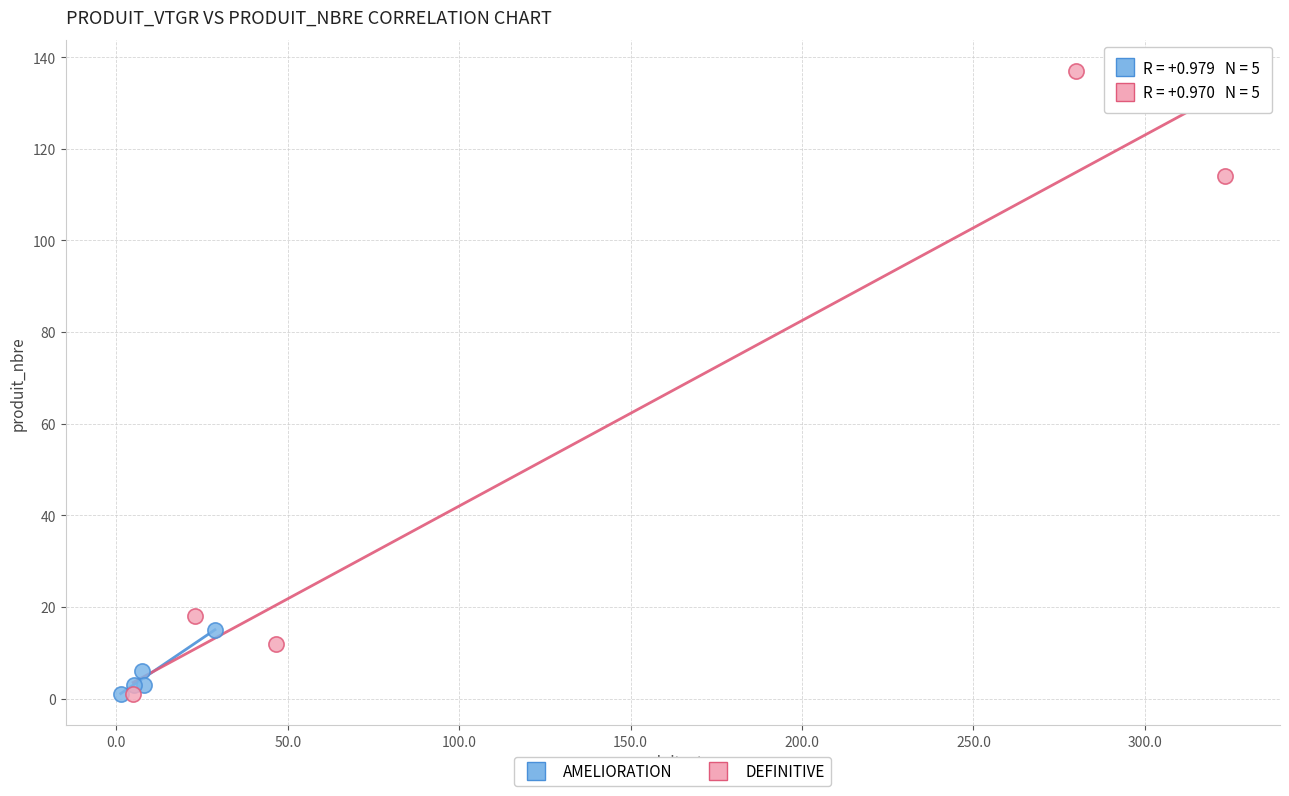

Which series has the largest Y range (max minus min)?

DEFINITIVE